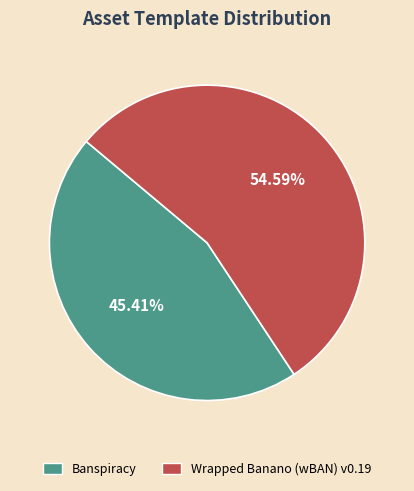

Rank the categories by value from highest to lowest.

Wrapped Banano (wBAN) v0.19, Banspiracy